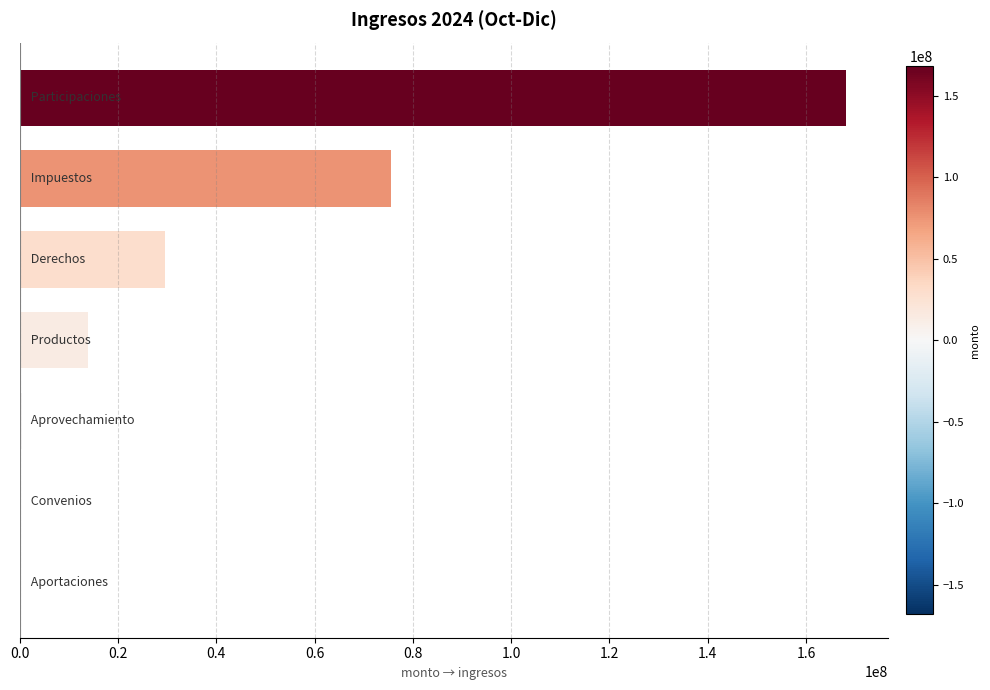

What is the greatest value displayed?

168178815.5